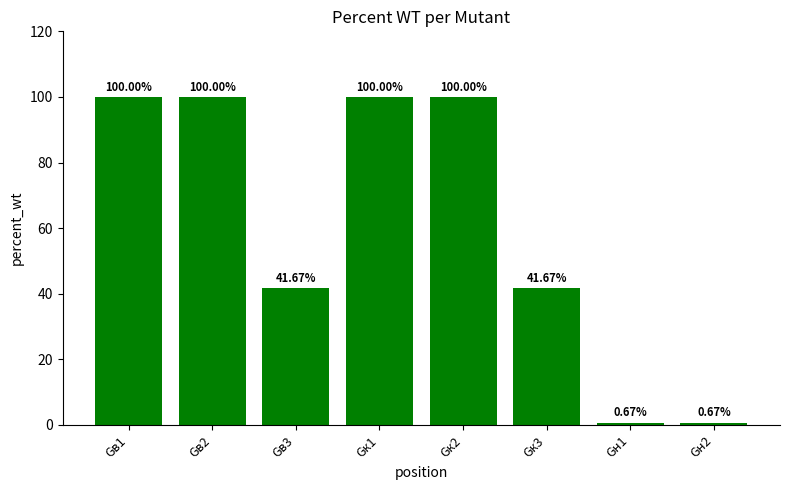

What is the greatest value displayed?

100.0